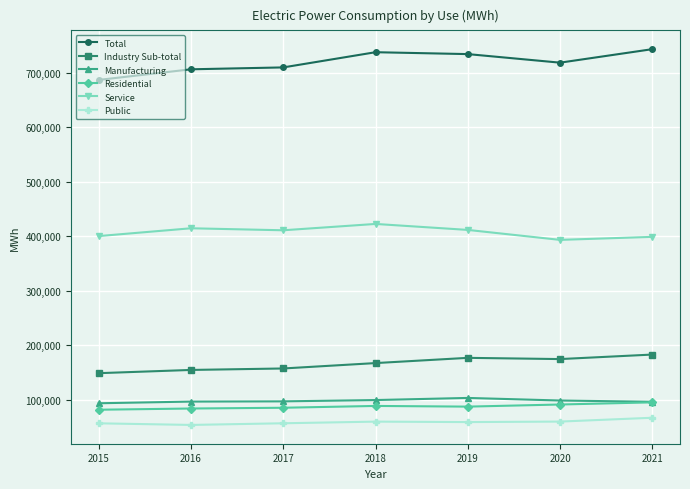

What is the spread (max minus min) of values at 2019?

675497